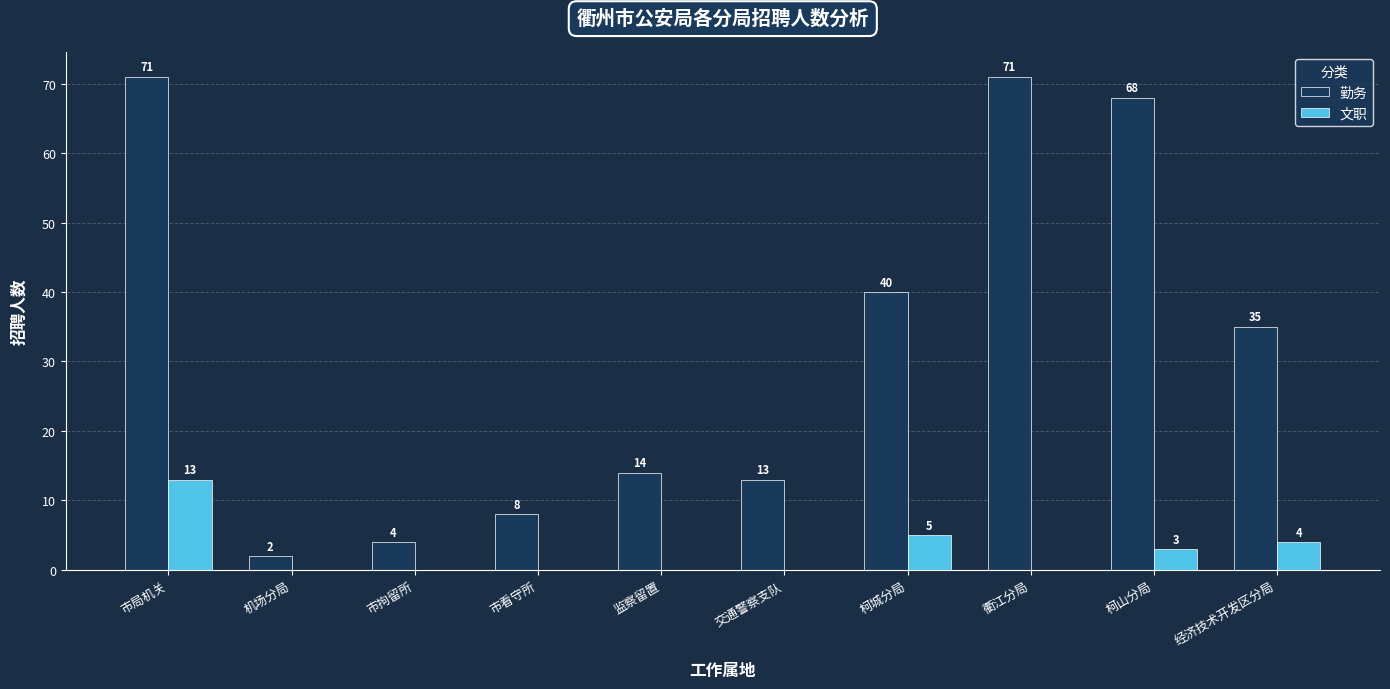

Count the number of data series in this chart.

2